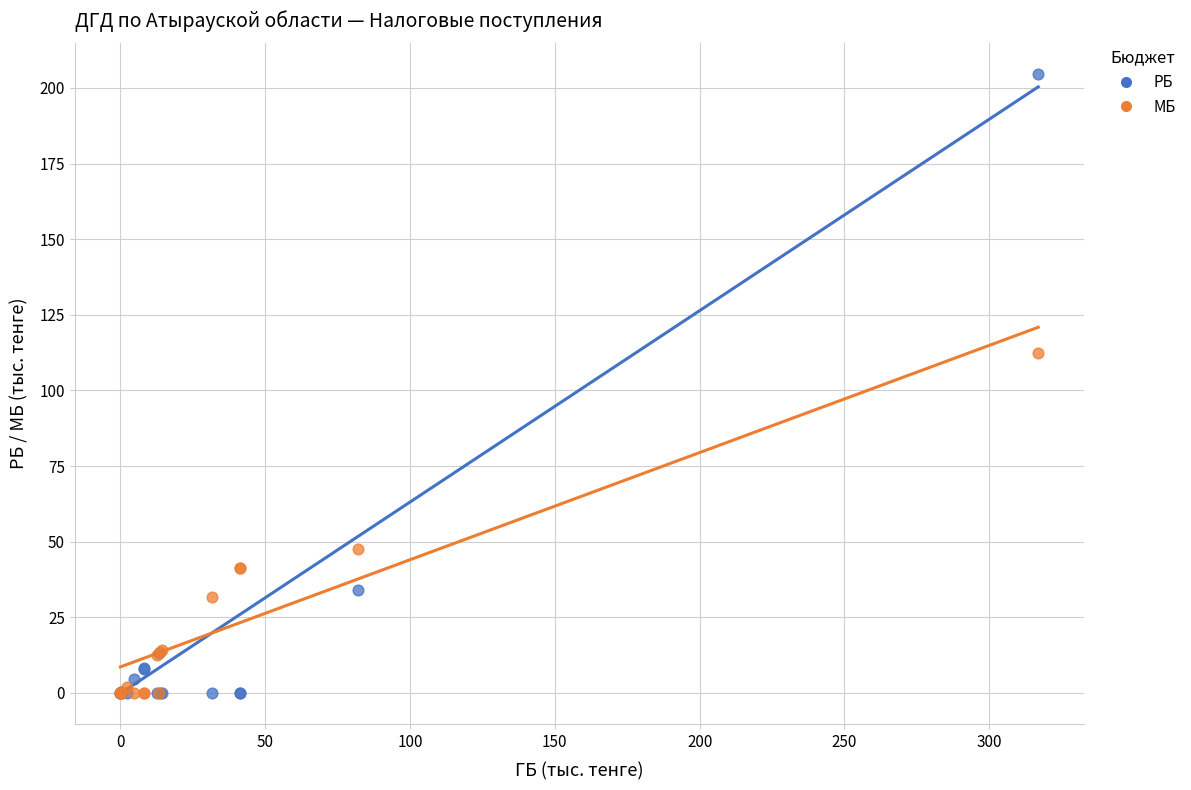

Across all series, what Y value is closest to 102?

112.4